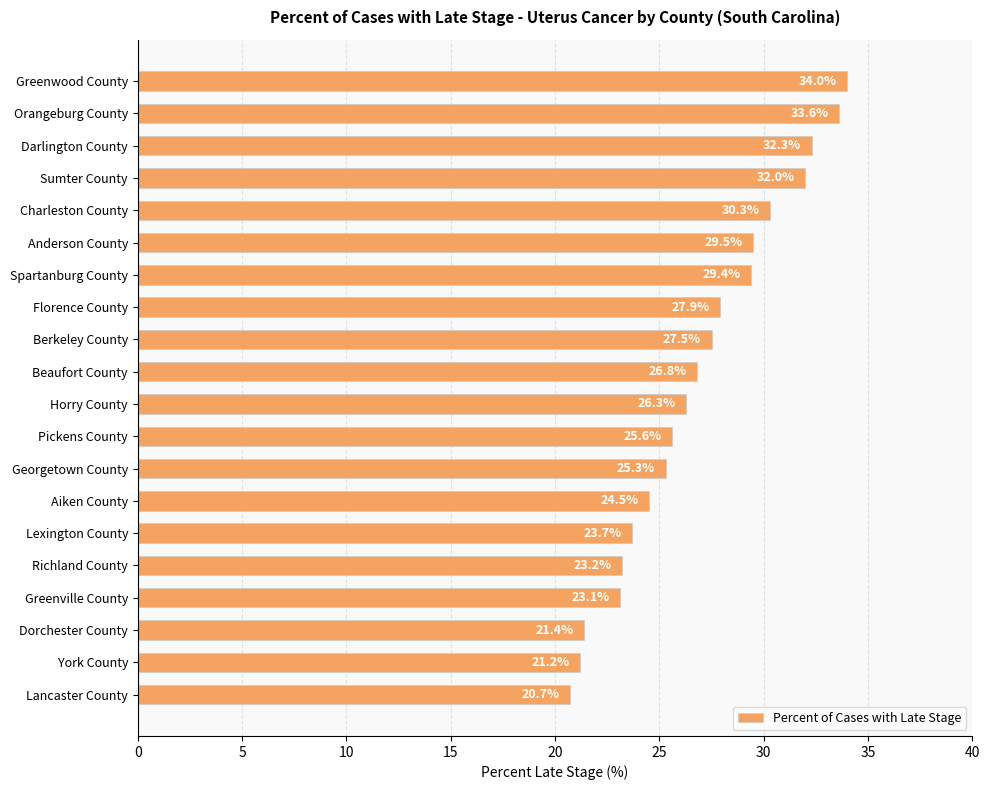

The value at Greenwood County is 19.7. True or false?

False